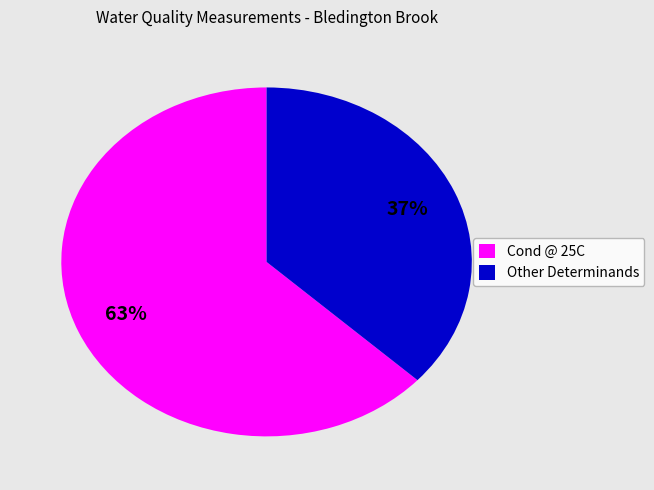

The Other Determinands slice represents 25% of the pie. True or false?

False